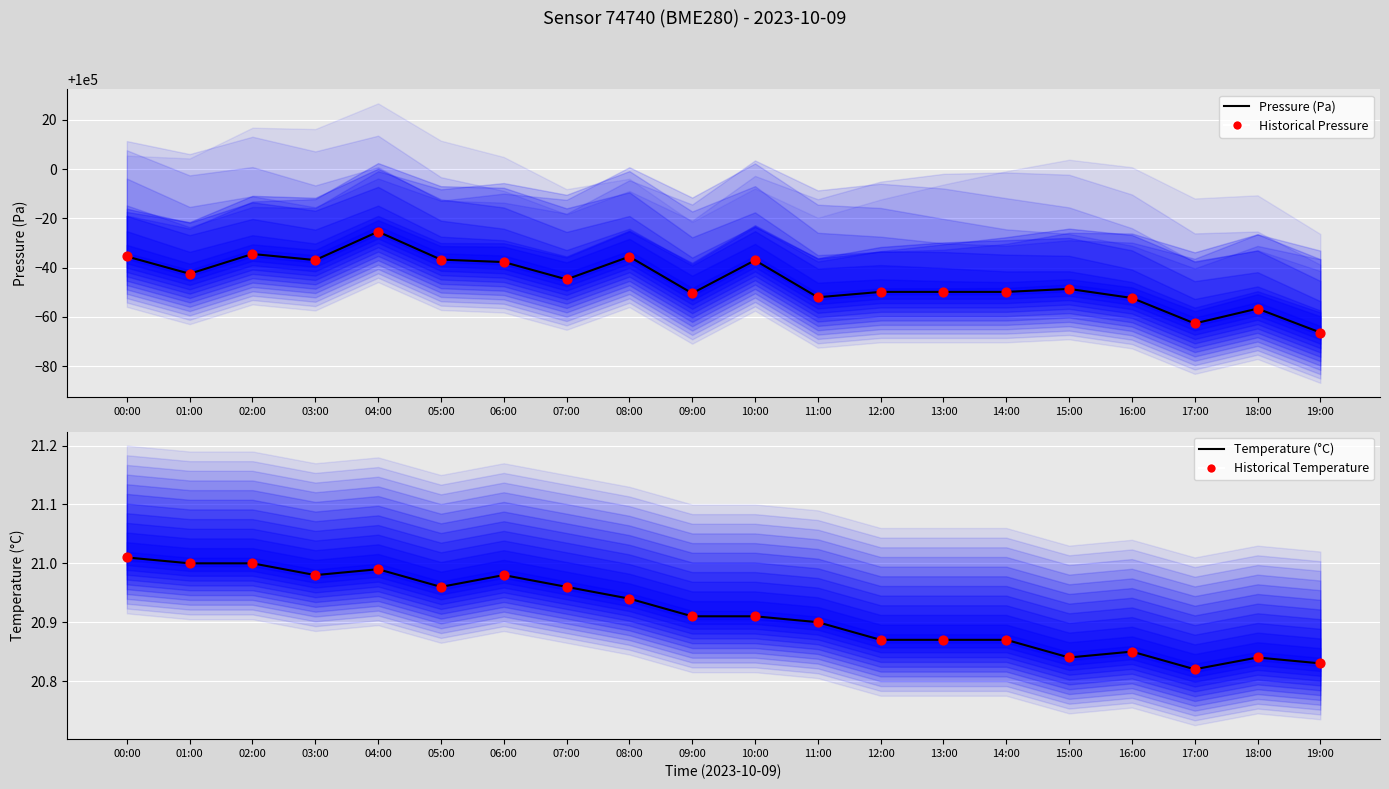

Which series has the largest Y range (max minus min)?

Pressure (Pa)